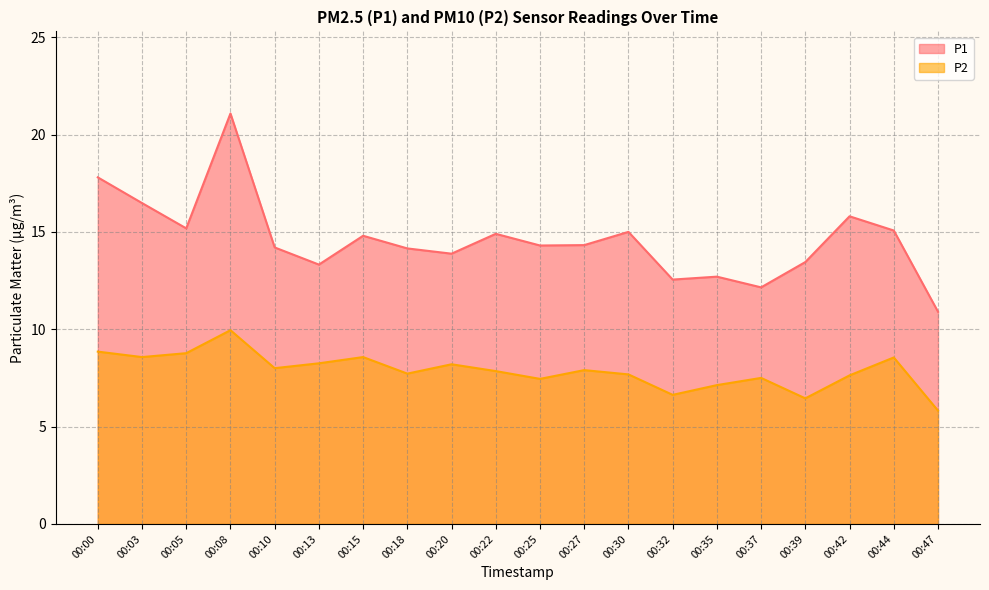

List the series in order of their overall mean, highest first.

P1, P2